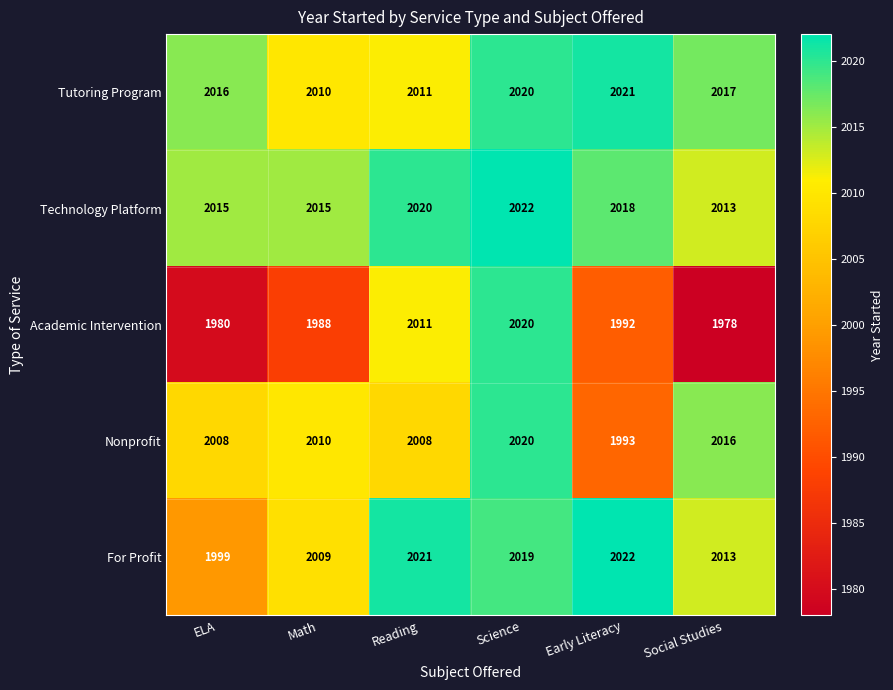

Rank the categories by For Profit value from lowest to highest.

ELA, Math, Social Studies, Science, Reading, Early Literacy